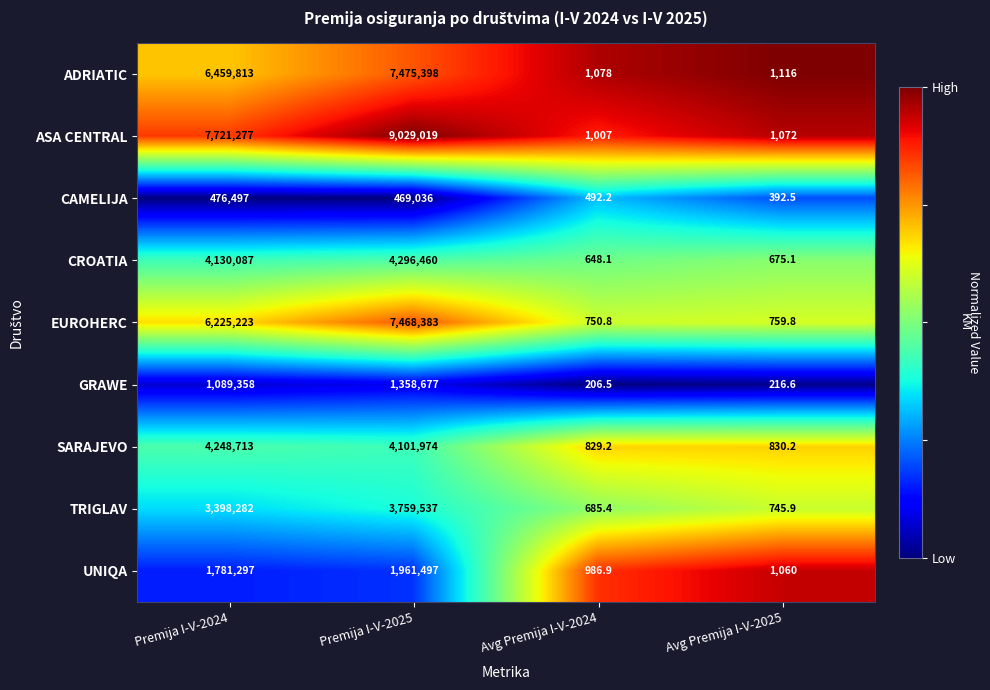

The CAMELIJA series shows 492.2 at Avg Premija I-V-2024. True or false?

True